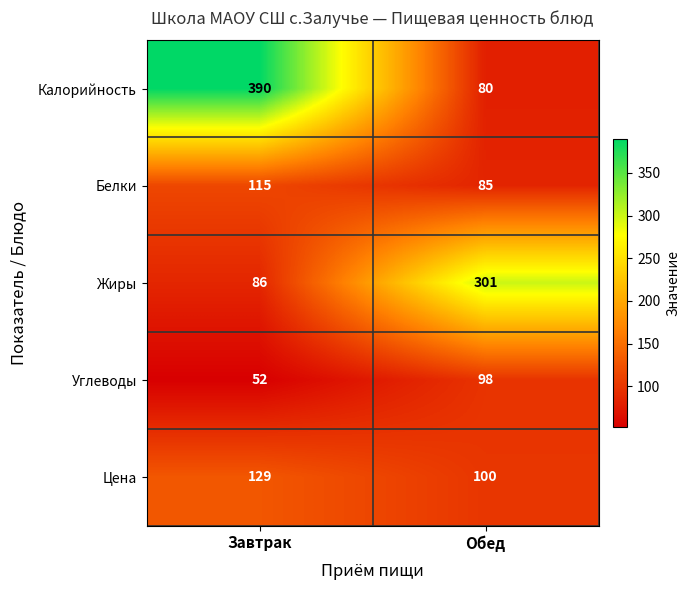

At which label is Углеводы closest to 75?

Завтрак